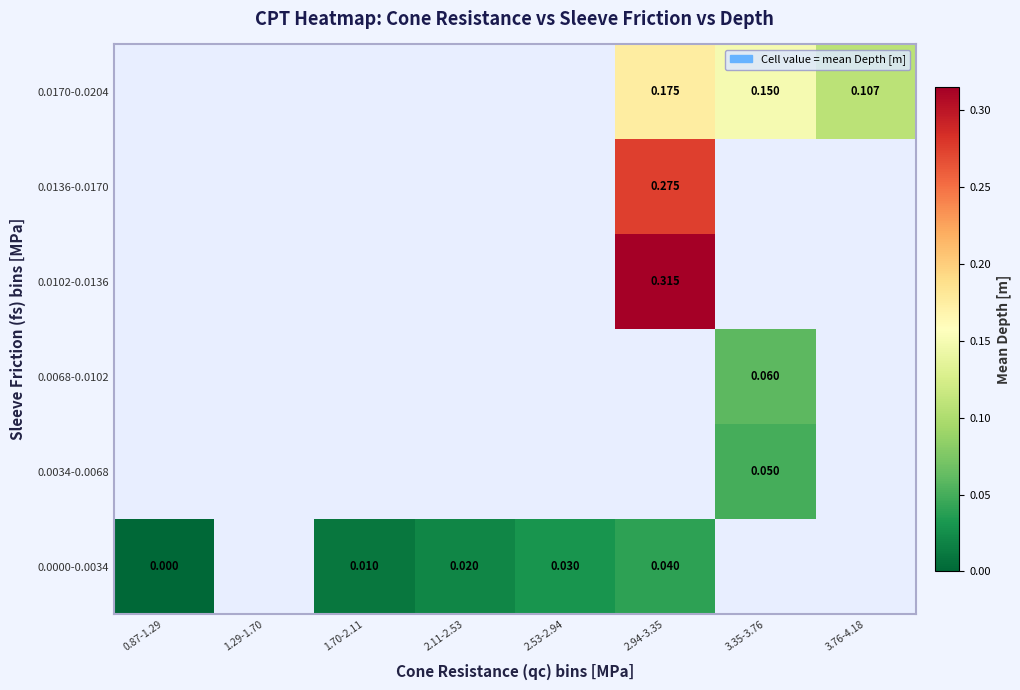

List the series in order of their overall mean, highest first.

0.0000-0.0034, 0.0034-0.0068, 0.0068-0.0102, 0.0102-0.0136, 0.0136-0.0170, 0.0170-0.0204